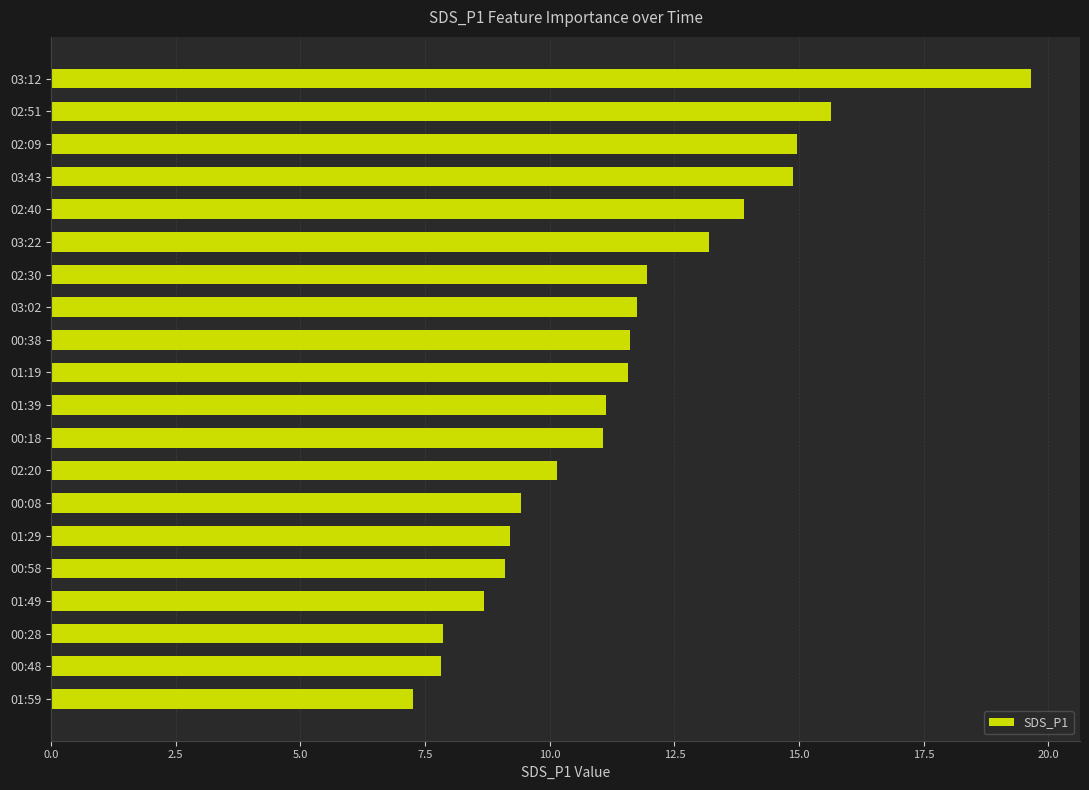

What is the ratio of the value at 01:29 to the value at 01:49?

1.1